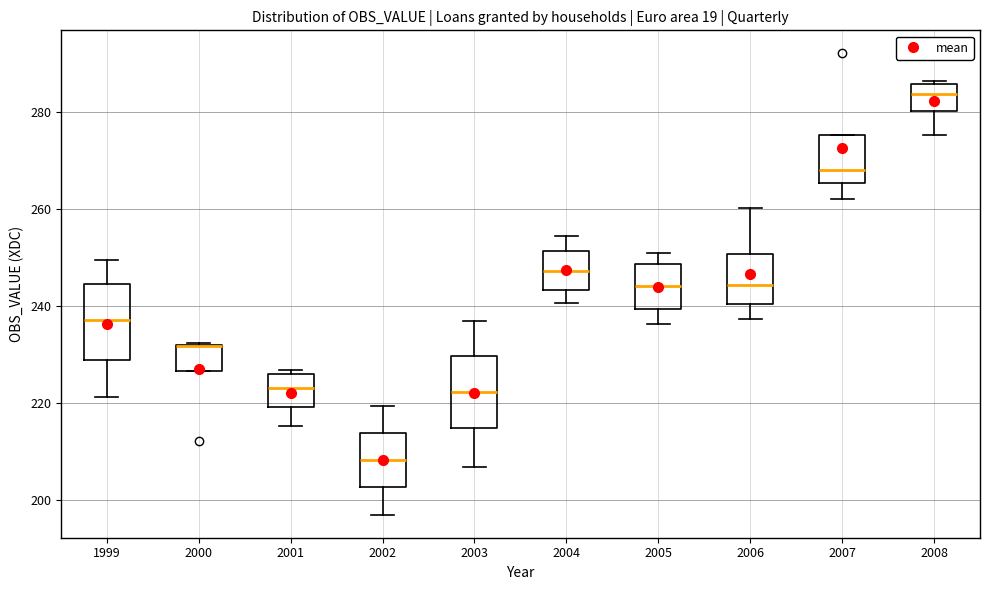

Reading left to right, transcribe this box plot: for each box, give where its median line is, the range the box spans, and where its two whiskers end, as read against the y-axis. The values are not printed on the chart, so give them approximately, as read against the axis.

1999: median 238, box 228 to 244, whiskers 222 to 250
2000: median 232 (drawn on the box's upper edge), box 226 to 232, whiskers 226 to 232
2001: median 224, box 220 to 226, whiskers 216 to 226 (just above the box's upper edge)
2002: median 208, box 202 to 214, whiskers 196 to 220
2003: median 222, box 214 to 230, whiskers 206 to 236
2004: median 248, box 244 to 252, whiskers 240 to 254
2005: median 244, box 240 to 248, whiskers 236 to 250
2006: median 244, box 240 to 250, whiskers 238 to 260
2007: median 268, box 266 to 276, whiskers 262 to 276
2008: median 284, box 280 to 286, whiskers 276 to 286